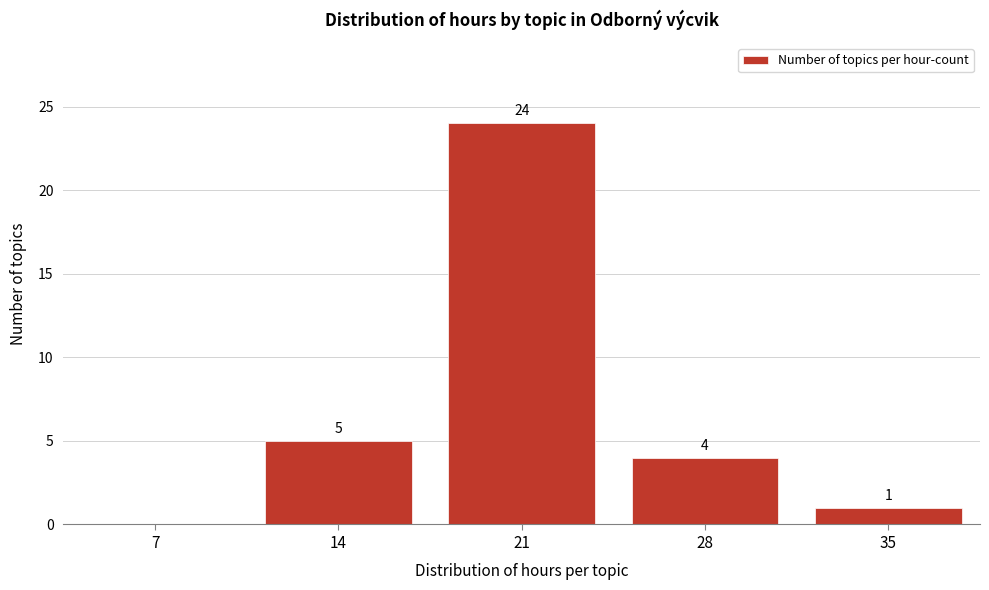

Reading right to left, extract all data points from this chart.

35=1	28=4	21=24	14=5	7=0